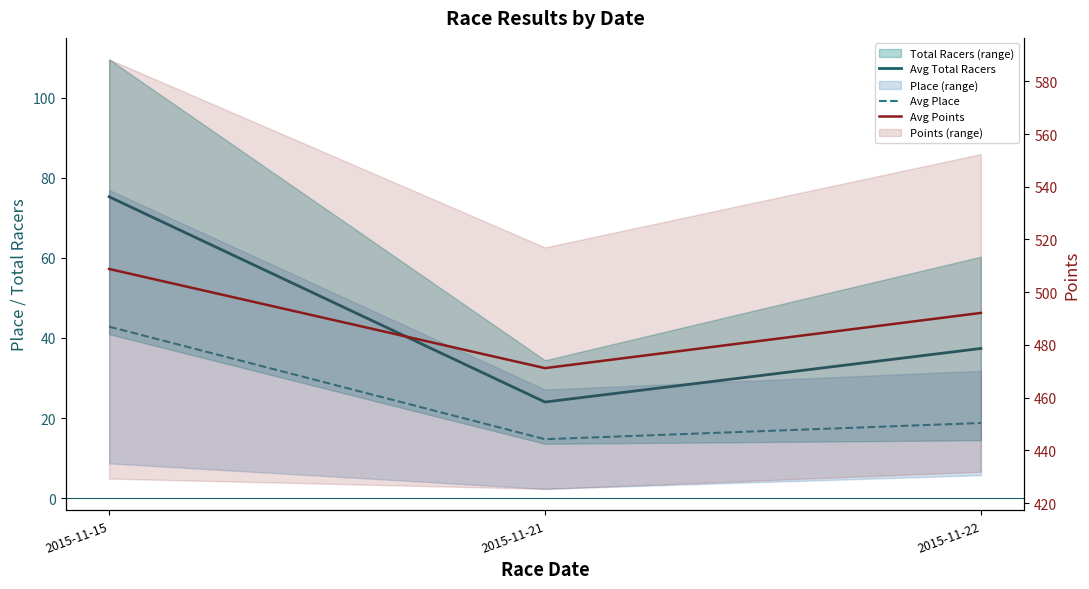

What is the value of the Avg Points point at the 3rd from the left?

492.2